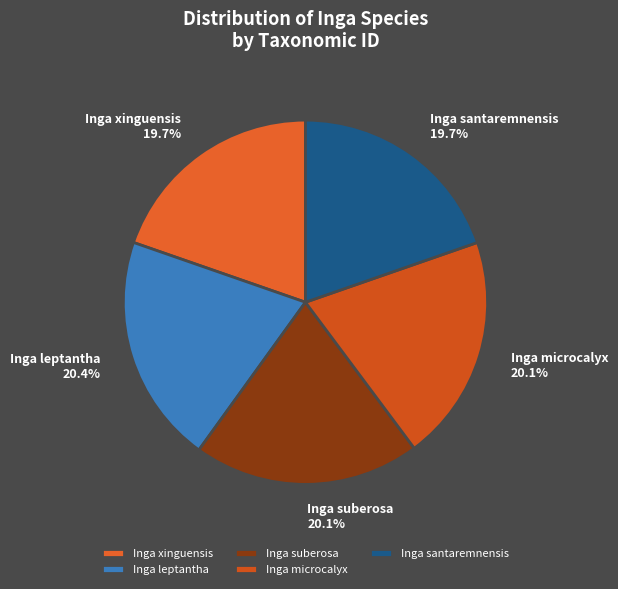

What is the ratio of the value at Inga leptantha to the value at Inga suberosa?

1.0